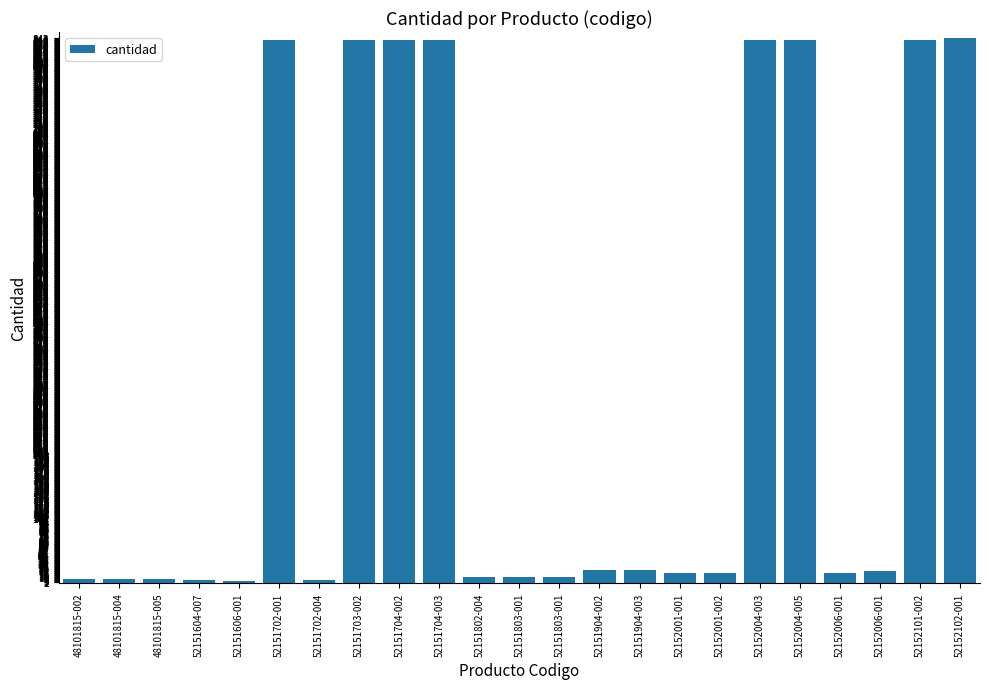

Reading right to left, extract all data points from this chart.

52152102-001=842	52152101-002=840	52152006-001=18	52152006-001=16	52152004-005=840	52152004-003=840	52152001-002=15	52152001-001=15	52151904-003=20	52151904-002=20	52151803-001=10	52151803-001=10	52151802-004=10	52151704-003=840	52151704-002=840	52151703-002=840	52151702-004=5	52151702-001=840	52151606-001=3	52151604-007=4	48101815-005=6	48101815-004=6	48101815-002=6